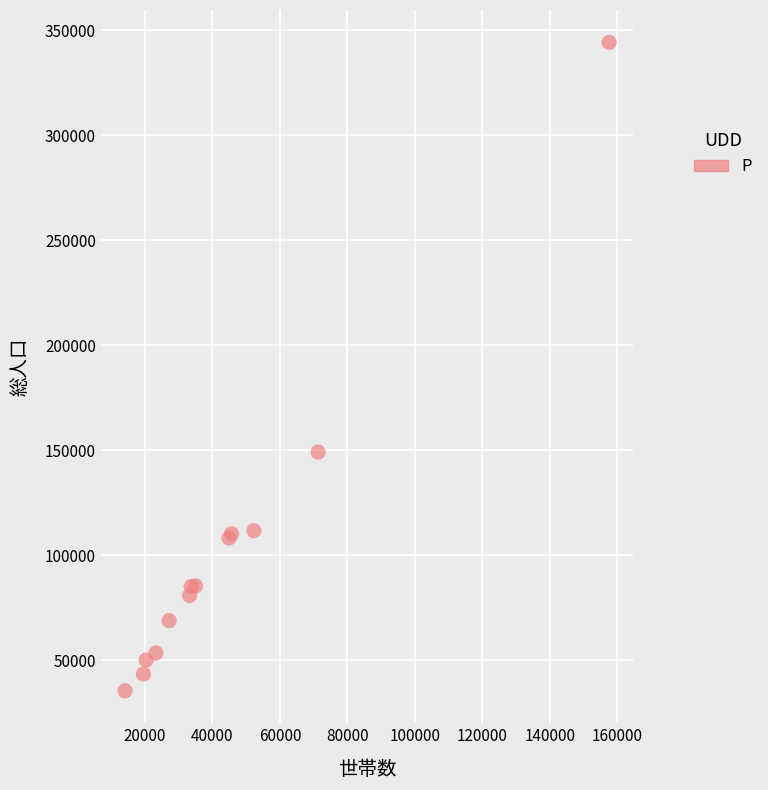

What Y value in the scatter plot is closest to 189812?

149102